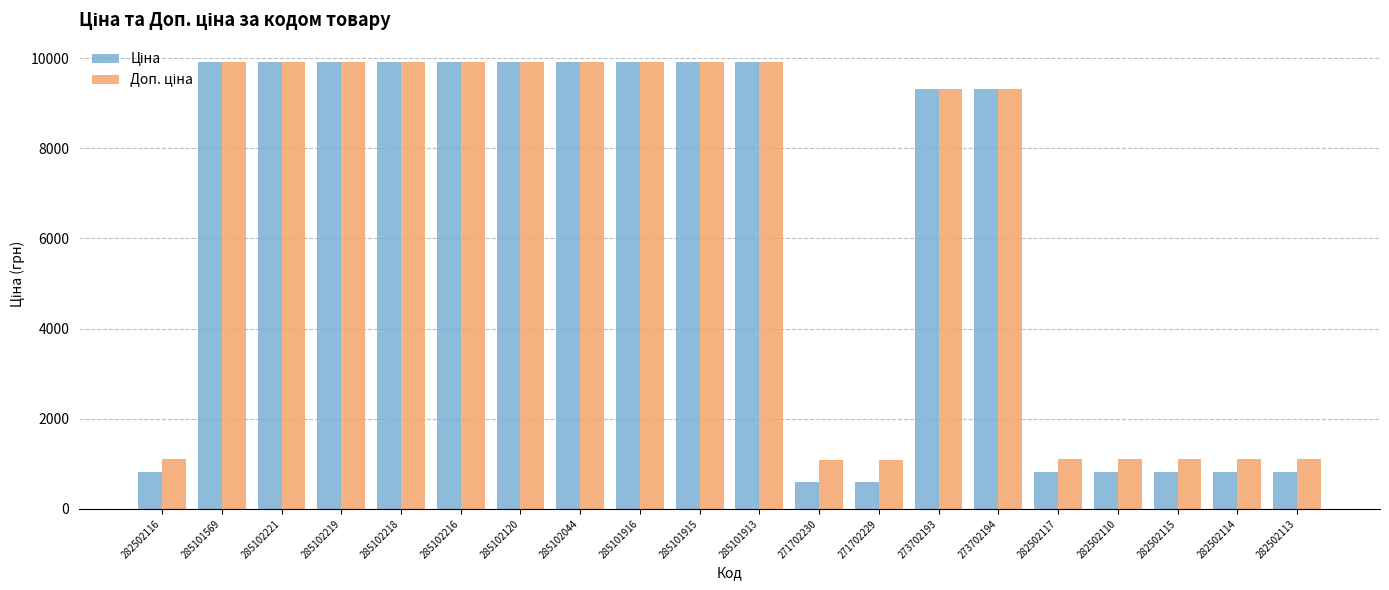

What is the greatest value displayed?

9908.5